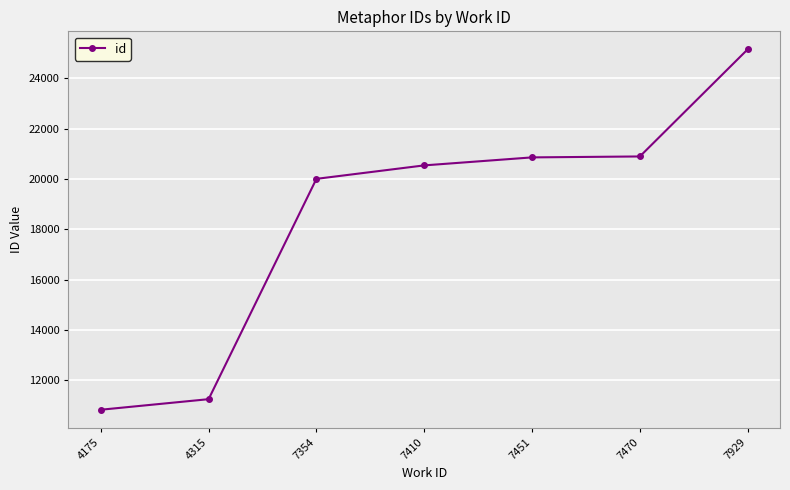

Is it true that the value at 7451 is 20861?

True